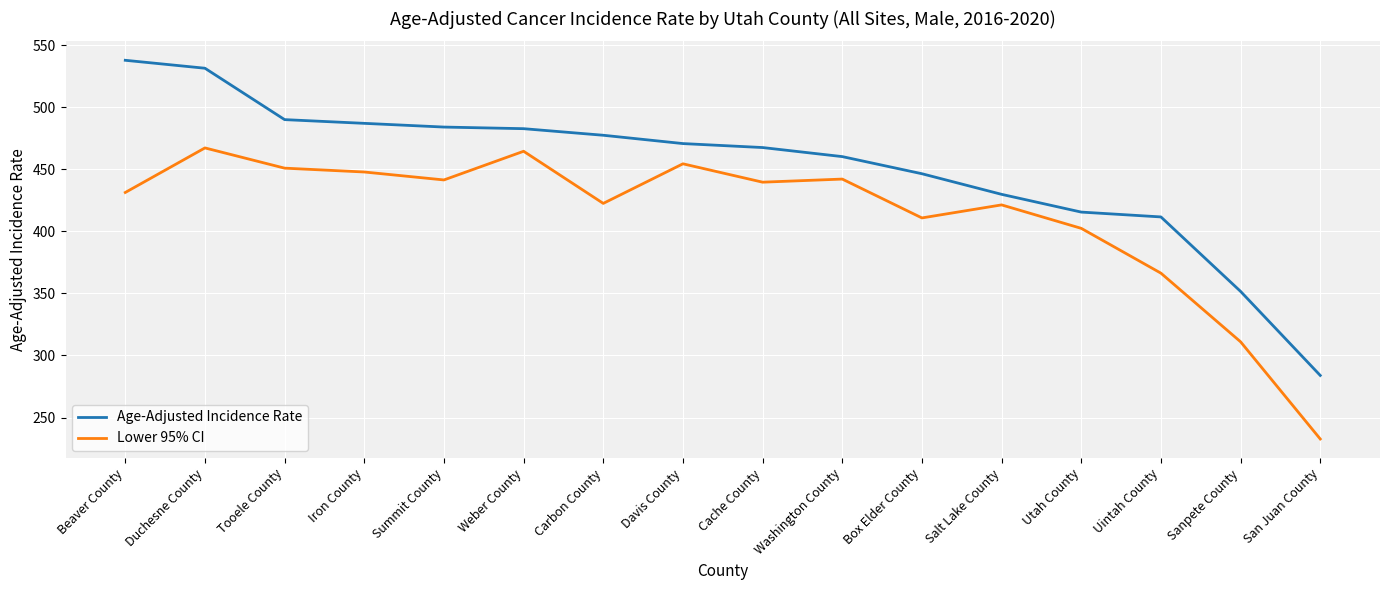

List the series in order of their overall mean, lowest first.

Lower 95% CI, Age-Adjusted Incidence Rate